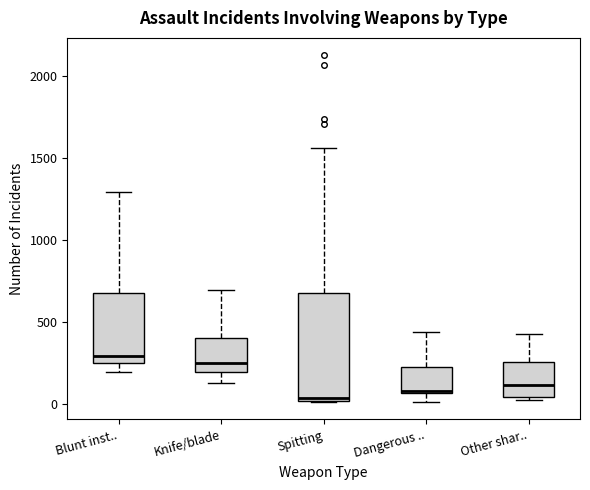

Where does the median line of the box for Spitting sit on the y-axis? The values are not printed on the chart, so give them approximately, as read against the axis.

50